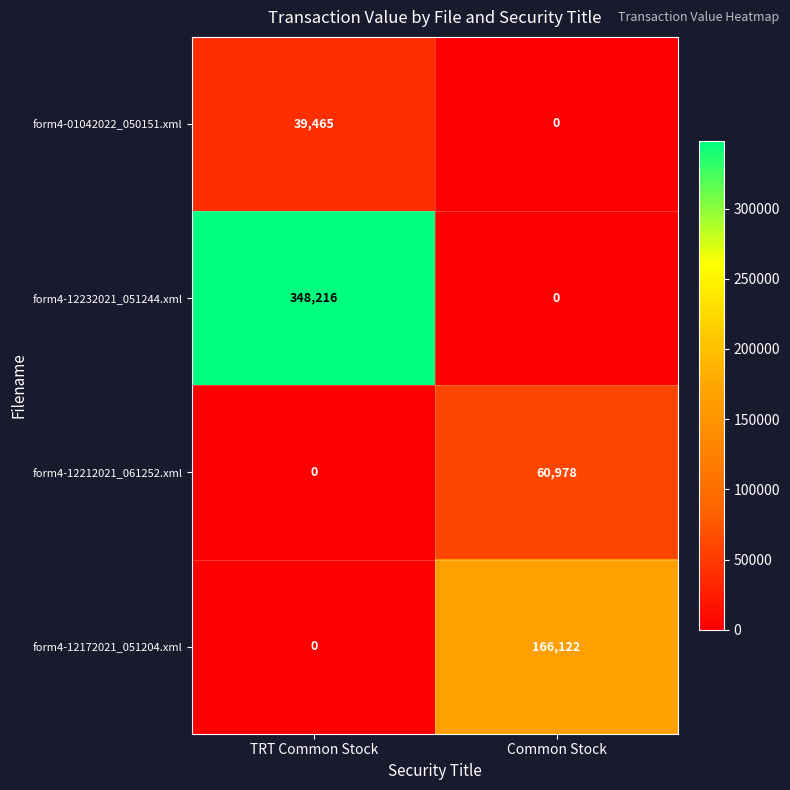

The form4-01042022_050151.xml series shows 23825 at Common Stock. True or false?

False